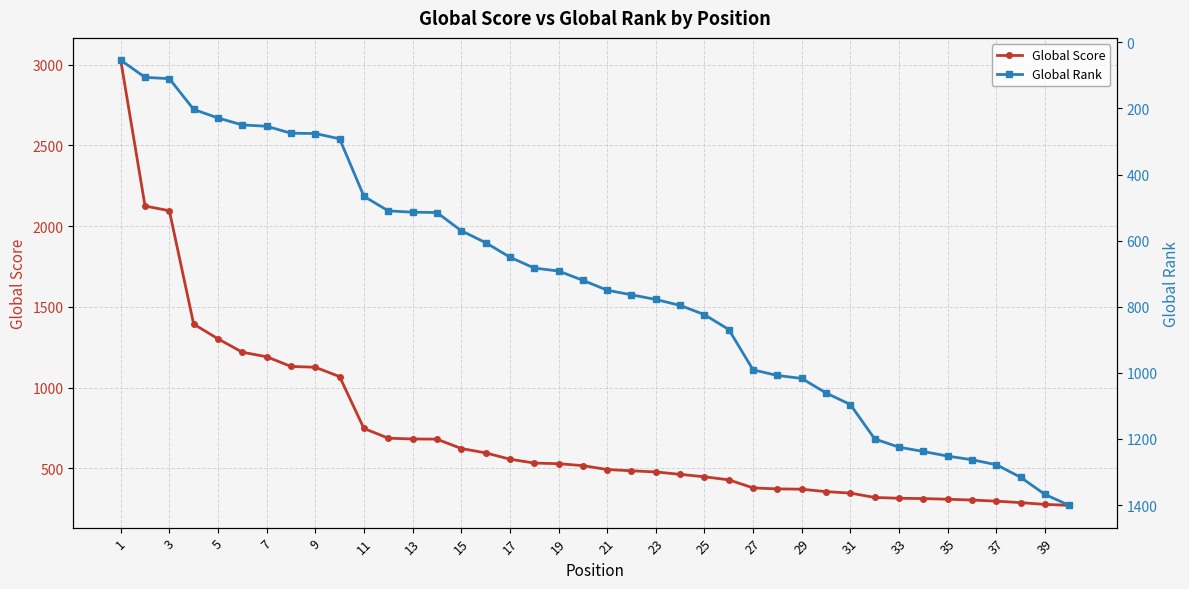

What is the highest value of the Global Score series?

3027